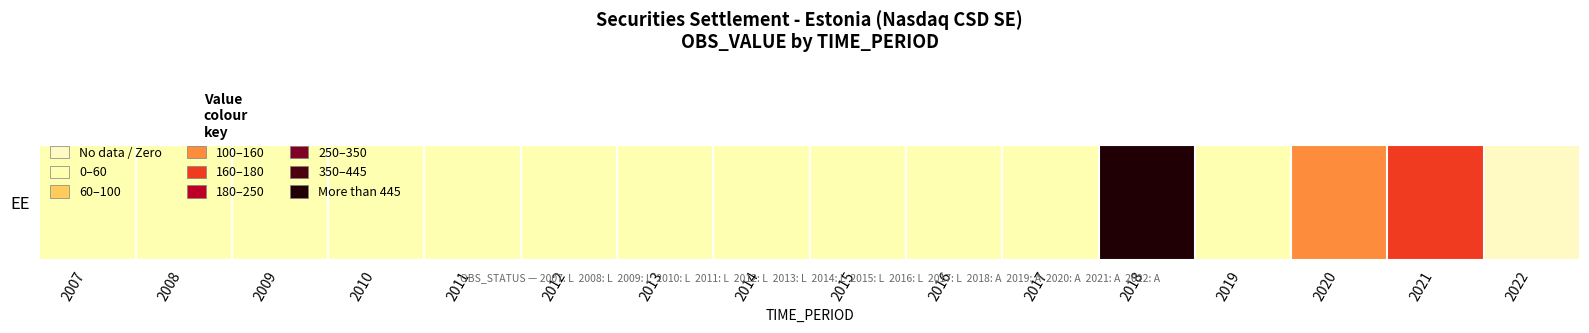

True or false: the data shows 0.0 at 2014.

True